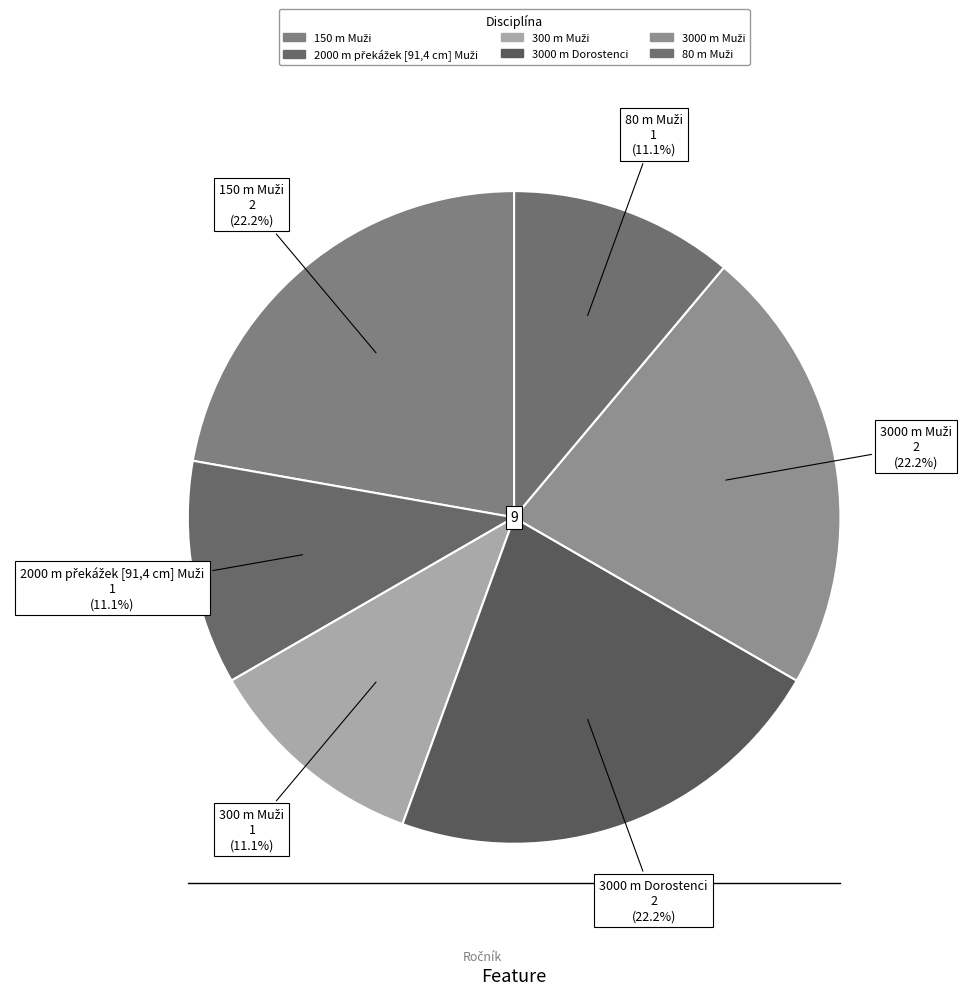

Does 300 m Muži represent more than half of the total?

No